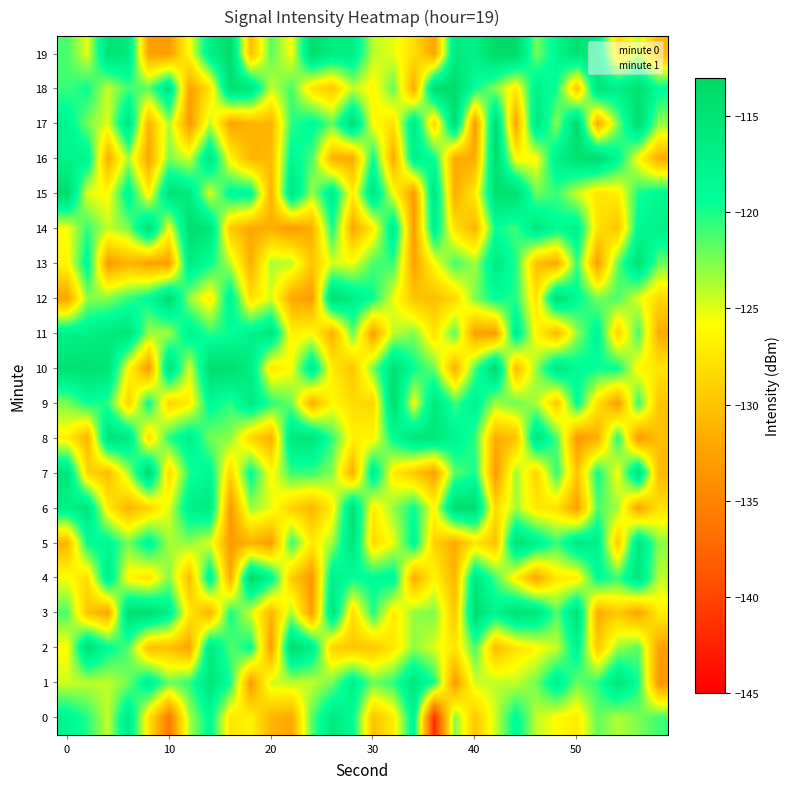

At how many categories does at least one series exceed -131?

30